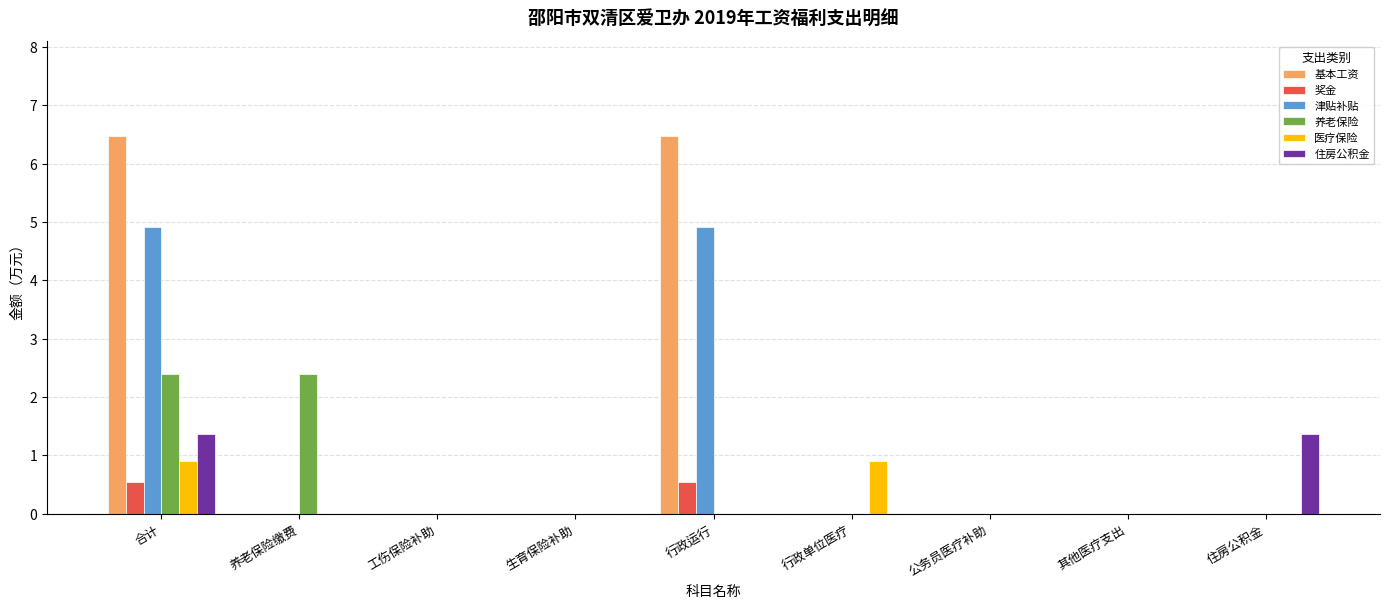

Reading left to right, transcribe all the data shown in this chart.

基本工资: 合计=6.5	养老保险缴费=0.0	工伤保险补助=0.0	生育保险补助=0.0	行政运行=6.5	行政单位医疗=0.0	公务员医疗补助=0.0	其他医疗支出=0.0	住房公积金=0.0
奖金: 合计=0.5	养老保险缴费=0.0	工伤保险补助=0.0	生育保险补助=0.0	行政运行=0.5	行政单位医疗=0.0	公务员医疗补助=0.0	其他医疗支出=0.0	住房公积金=0.0
津贴补贴: 合计=4.9	养老保险缴费=0.0	工伤保险补助=0.0	生育保险补助=0.0	行政运行=4.9	行政单位医疗=0.0	公务员医疗补助=0.0	其他医疗支出=0.0	住房公积金=0.0
养老保险: 合计=2.4	养老保险缴费=2.4	工伤保险补助=0.0	生育保险补助=0.0	行政运行=0.0	行政单位医疗=0.0	公务员医疗补助=0.0	其他医疗支出=0.0	住房公积金=0.0
医疗保险: 合计=0.9	养老保险缴费=0.0	工伤保险补助=0.0	生育保险补助=0.0	行政运行=0.0	行政单位医疗=0.9	公务员医疗补助=0.0	其他医疗支出=0.0	住房公积金=0.0
住房公积金: 合计=1.4	养老保险缴费=0.0	工伤保险补助=0.0	生育保险补助=0.0	行政运行=0.0	行政单位医疗=0.0	公务员医疗补助=0.0	其他医疗支出=0.0	住房公积金=1.4